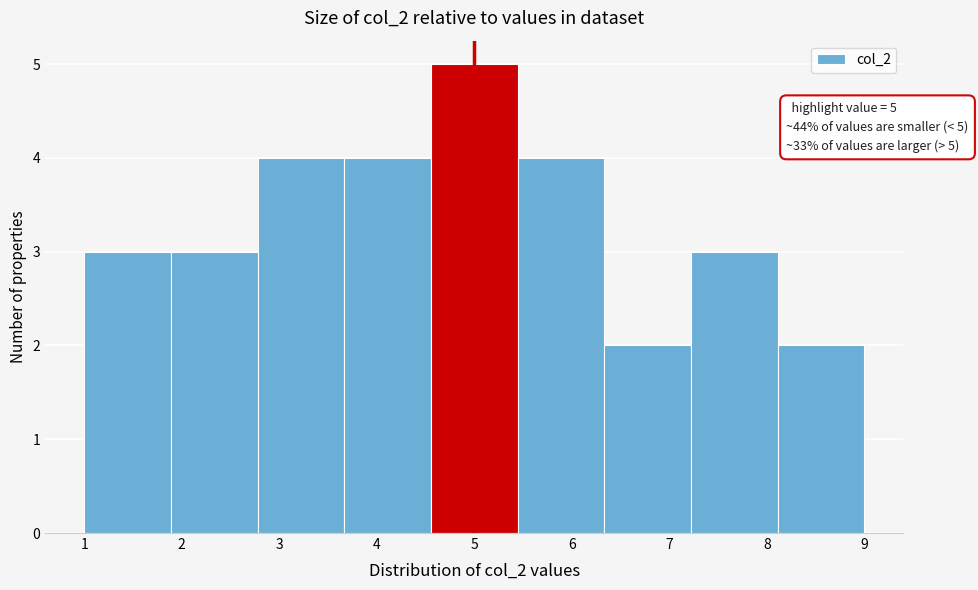

Which range on the x-axis has the tallest bar?

4.6 to 5.4